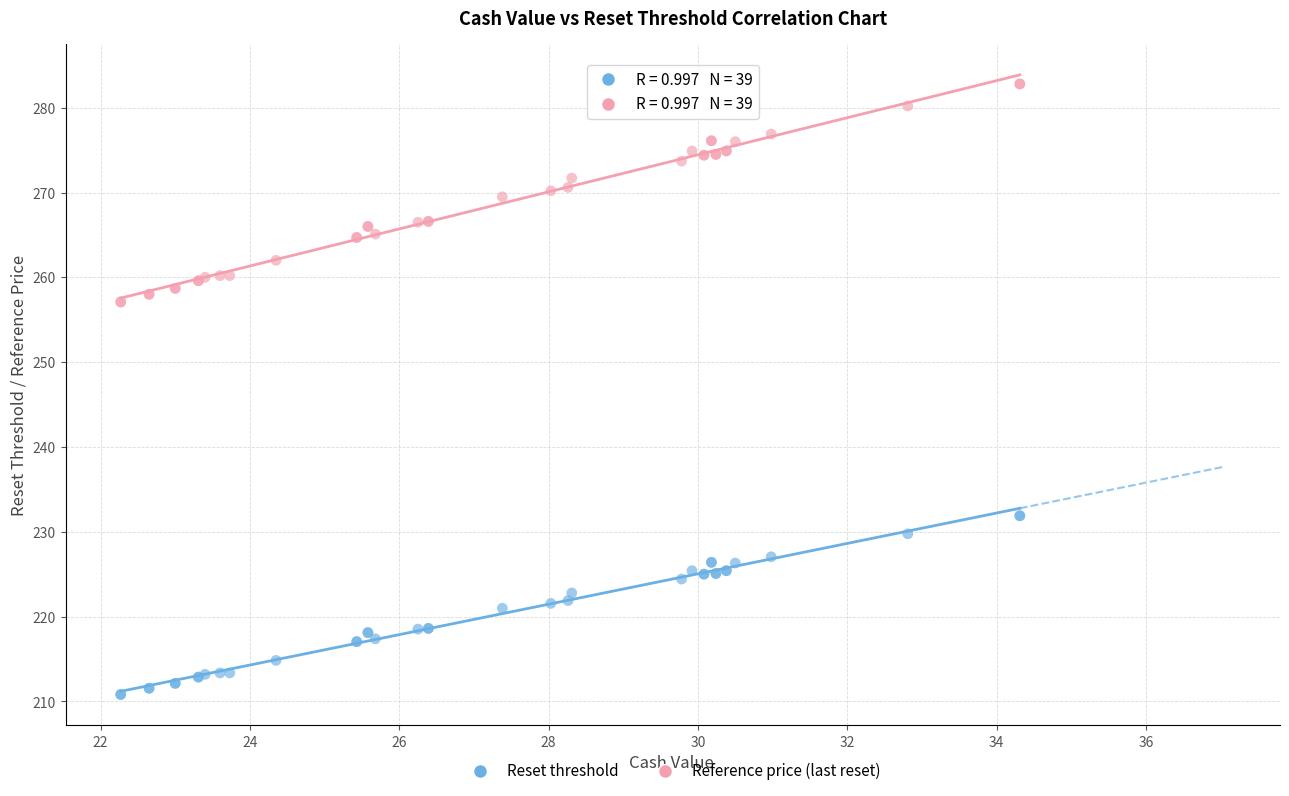

Which series reaches the maximum Y coordinate?

Reference price (last reset)